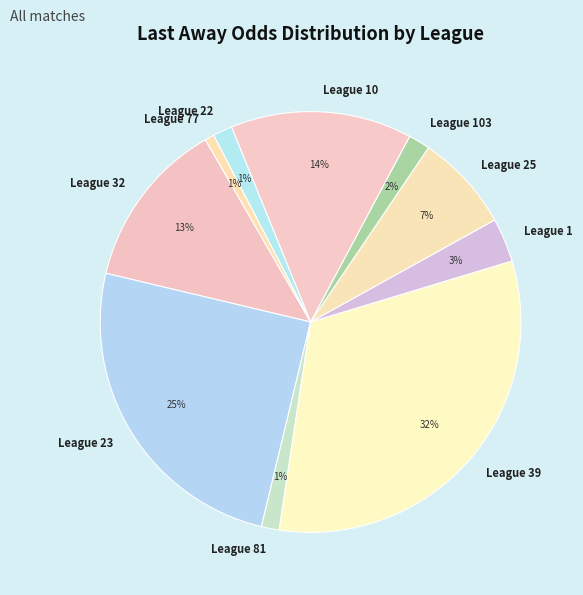

Which category has the biggest portion of the pie?

League 39